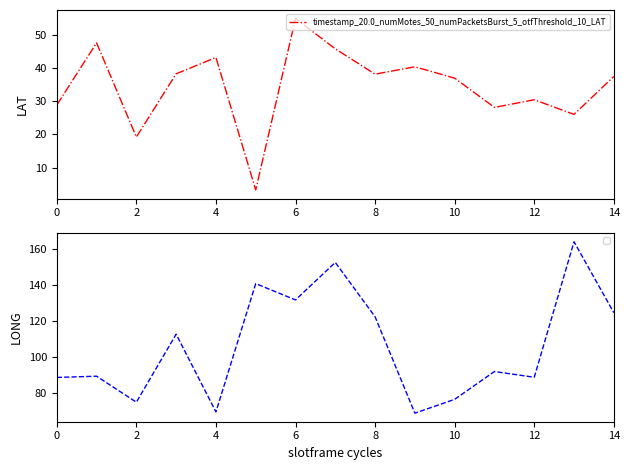

True or false: timestamp_20.0_numMotes_50_numPacketsBurst_5_otfThreshold_10_LAT has a value of 28.8 at 0.

True